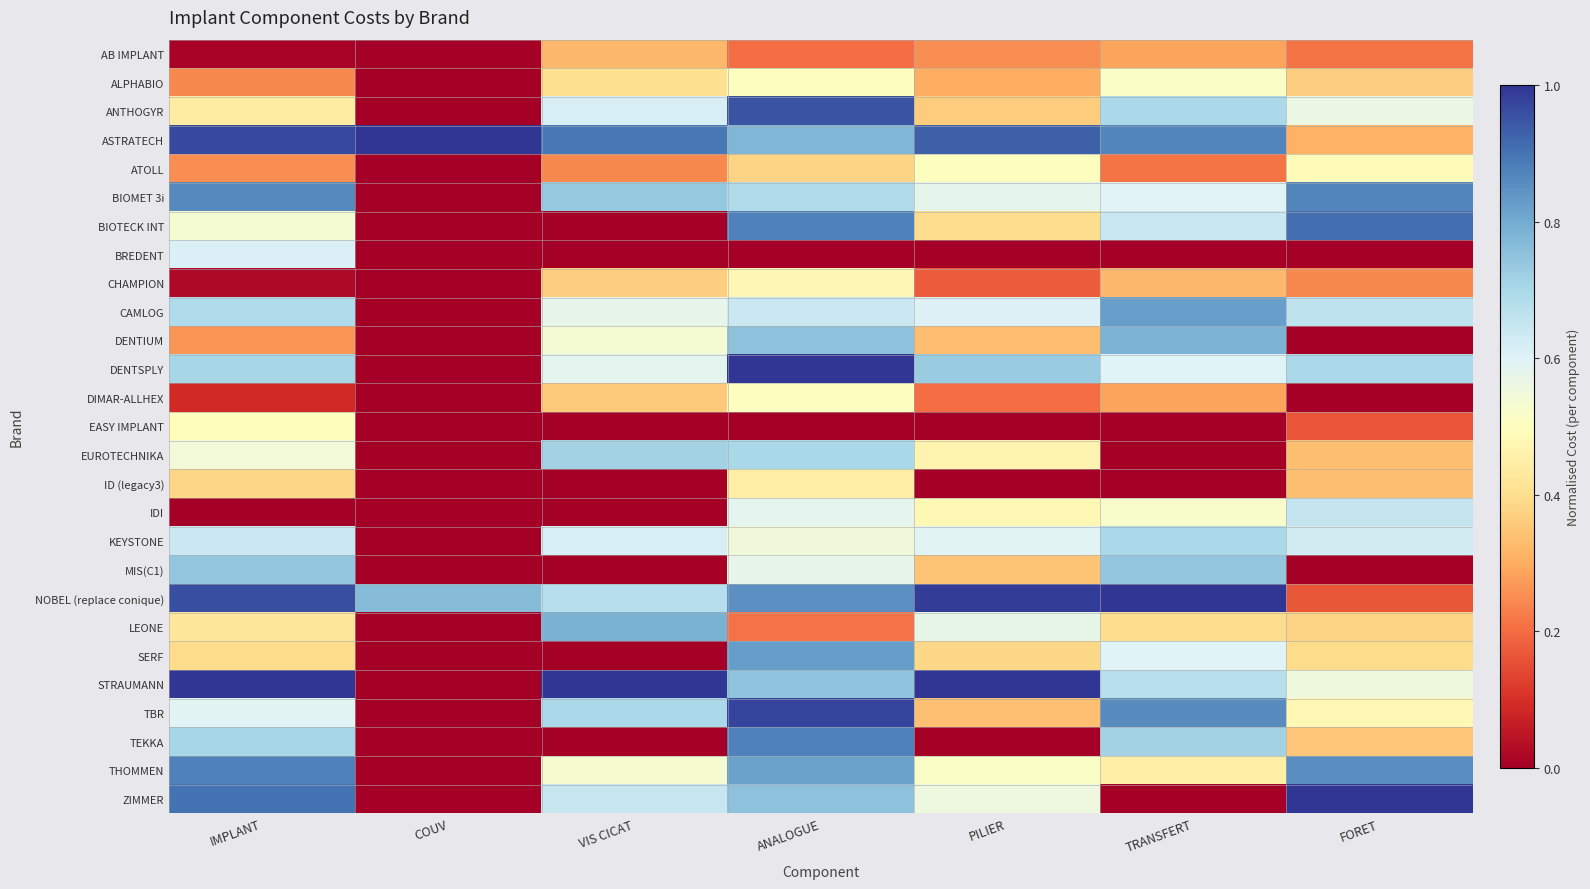

Count the number of data series in this chart.

27